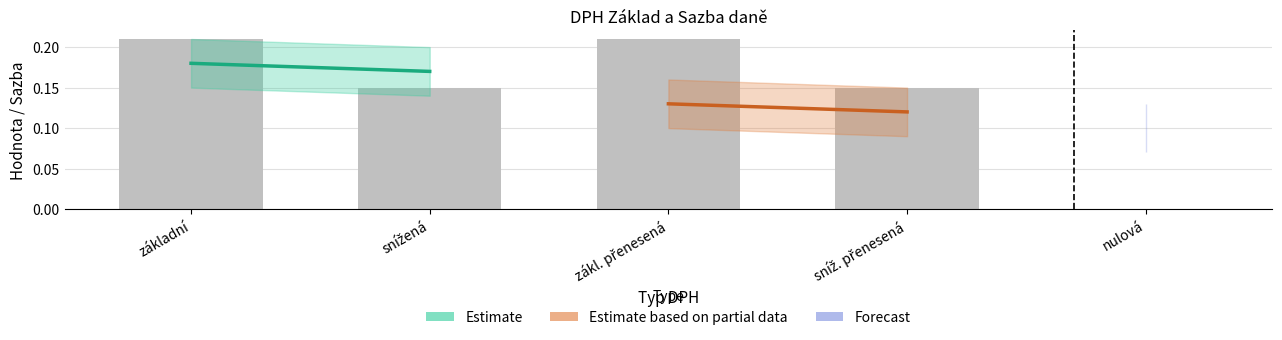

What is the sum of all values?

0.7